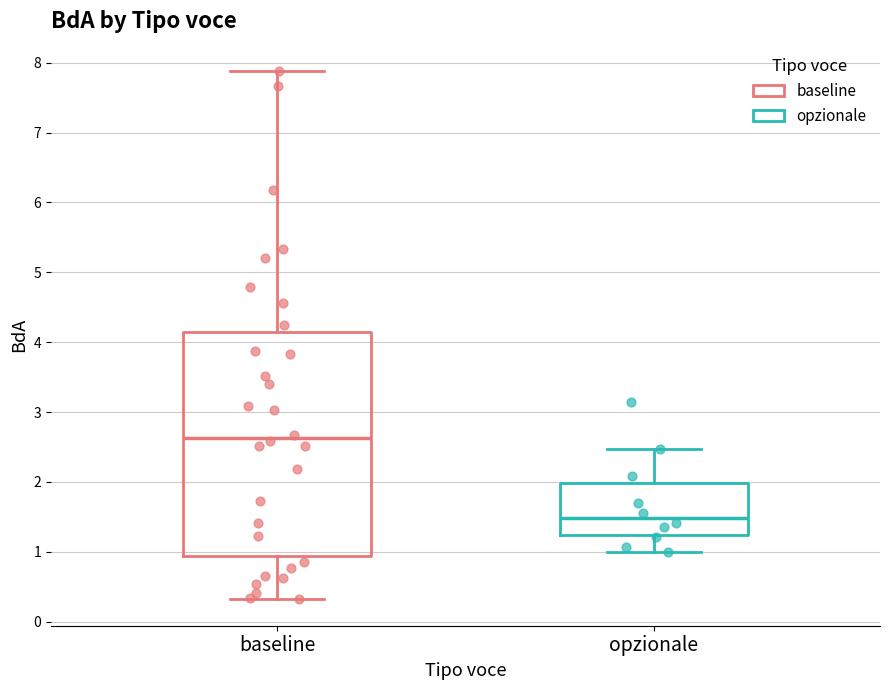

Reading left to right, transcribe this box plot: for each box, give where its median line is, the range the box spans, and where its two whiskers end, as read against the y-axis. The values are not printed on the chart, so give them approximately, as read against the axis.

baseline: median 2.6, box 0.9 to 4.2, whiskers 0.3 to 7.9
opzionale: median 1.5, box 1.2 to 2.0, whiskers 1.0 to 2.5